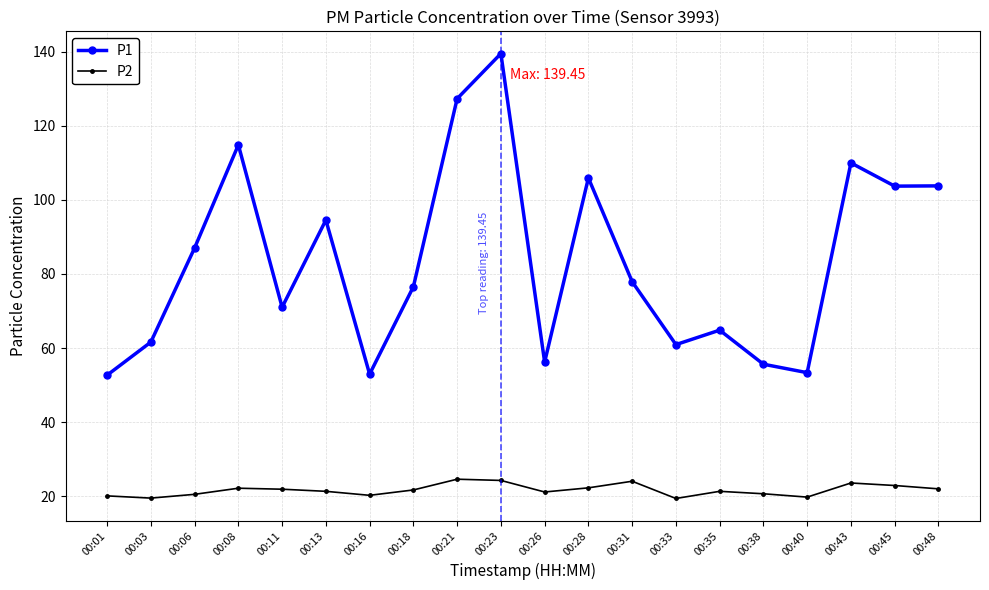

True or false: P1 and P2 intersect in this chart.

False